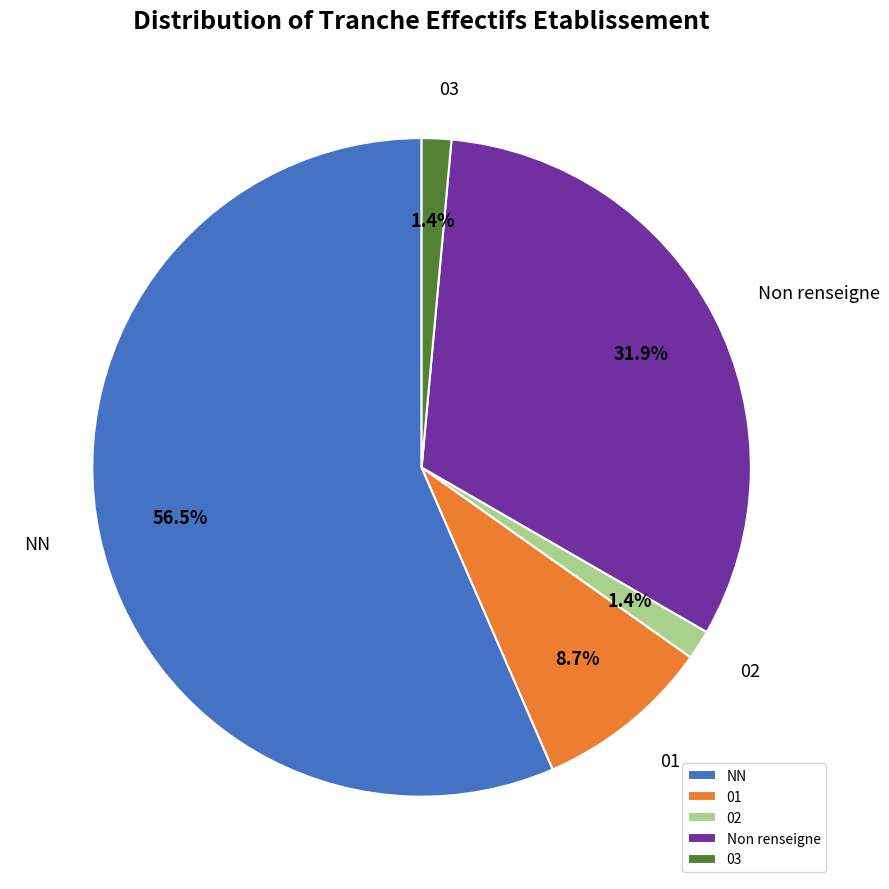

Is there any slice that represents more than half of the pie?

Yes